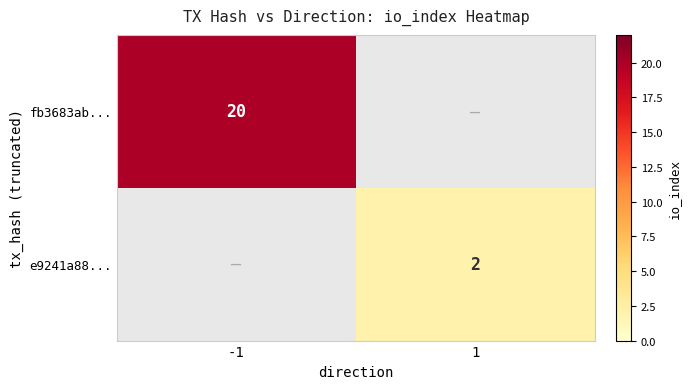

True or false: e9241a88... has a value of 3 at 1.

False